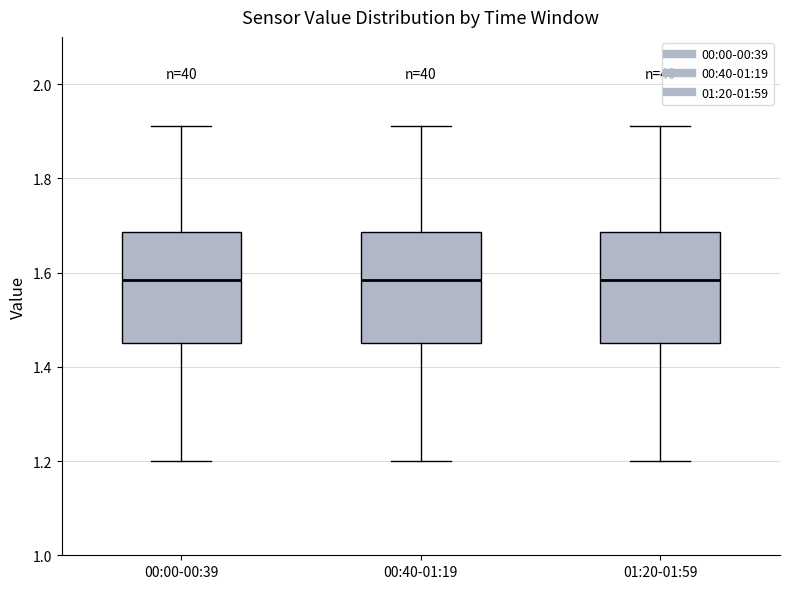

Reading left to right, read every box against the y-axis: the position of its median line, the range the box covers, and the ends of its whiskers. The values are not printed on the chart, so give them approximately, as read against the axis.

00:00-00:39: median 1.58, box 1.46 to 1.68, whiskers 1.20 to 1.92
00:40-01:19: median 1.58, box 1.46 to 1.68, whiskers 1.20 to 1.92
01:20-01:59: median 1.58, box 1.46 to 1.68, whiskers 1.20 to 1.92